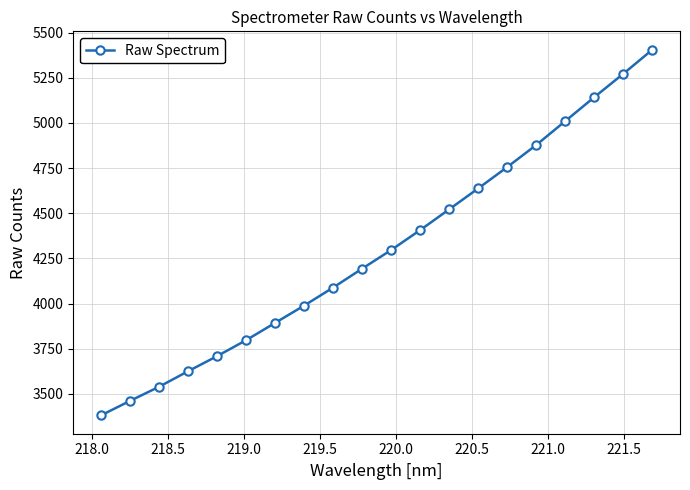

What is the average value?

4300.2